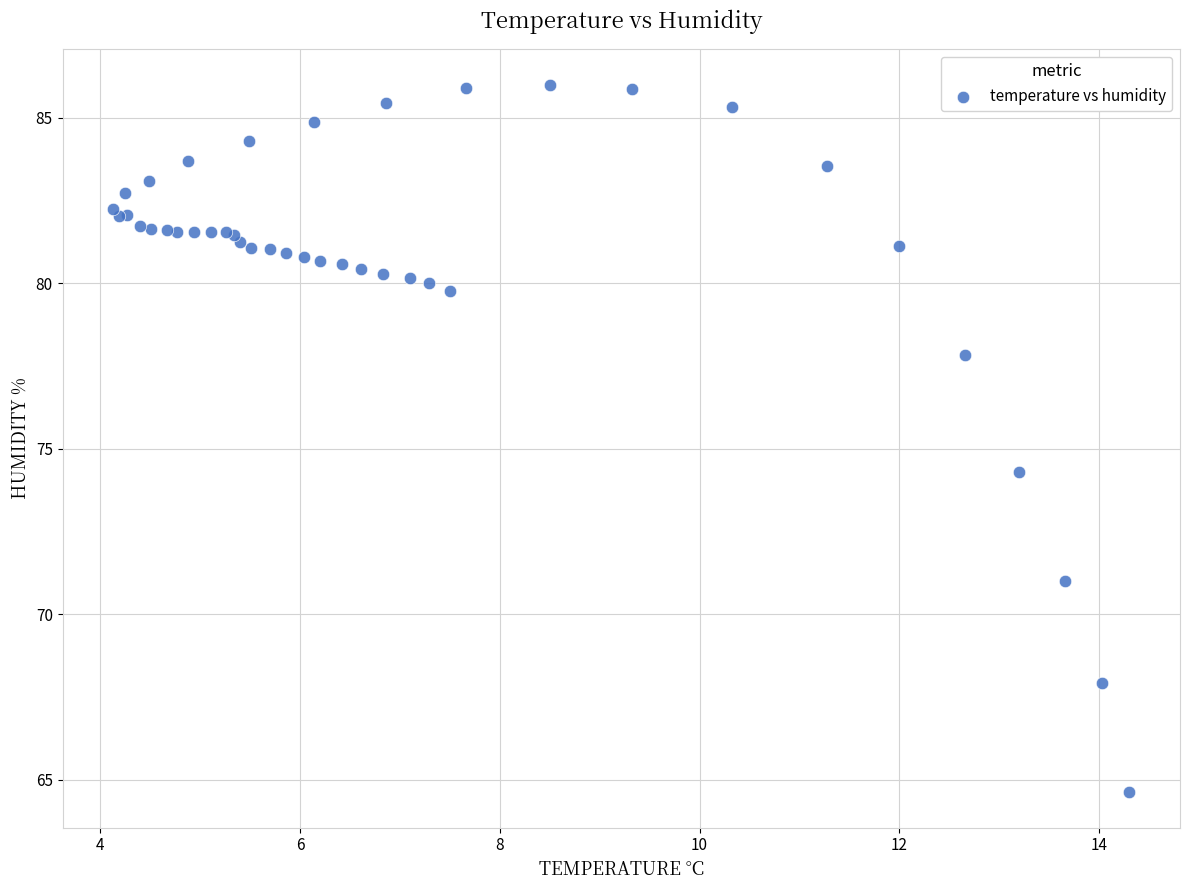

What Y value in the scatter plot is closest to 75?

74.3